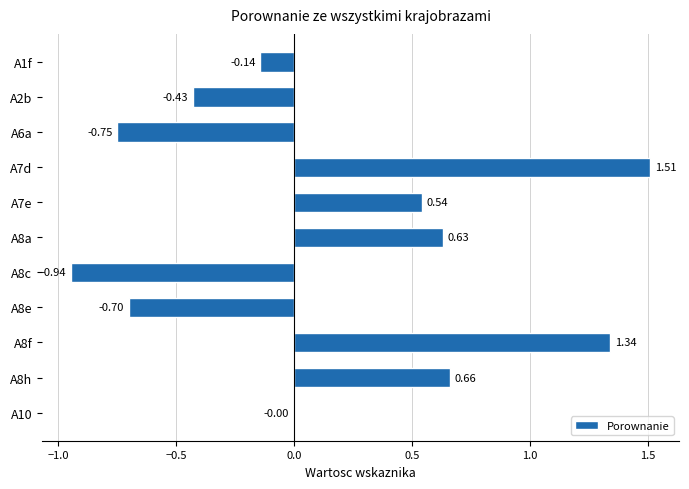

What is the sum of all values?

1.7